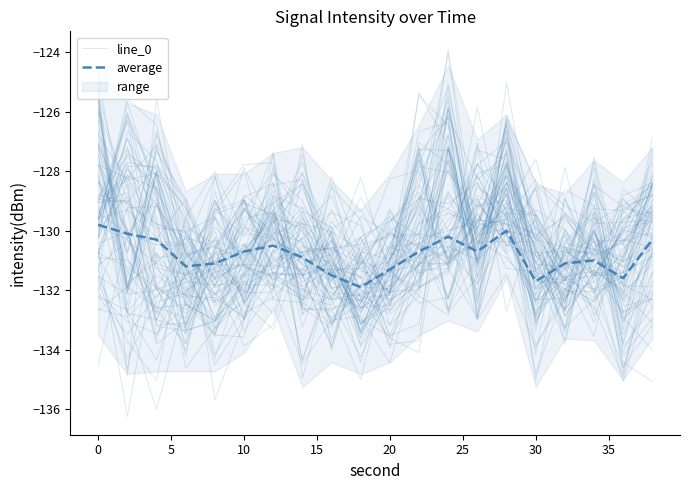

What is the difference between the highest and lowest values at 5?

3.0